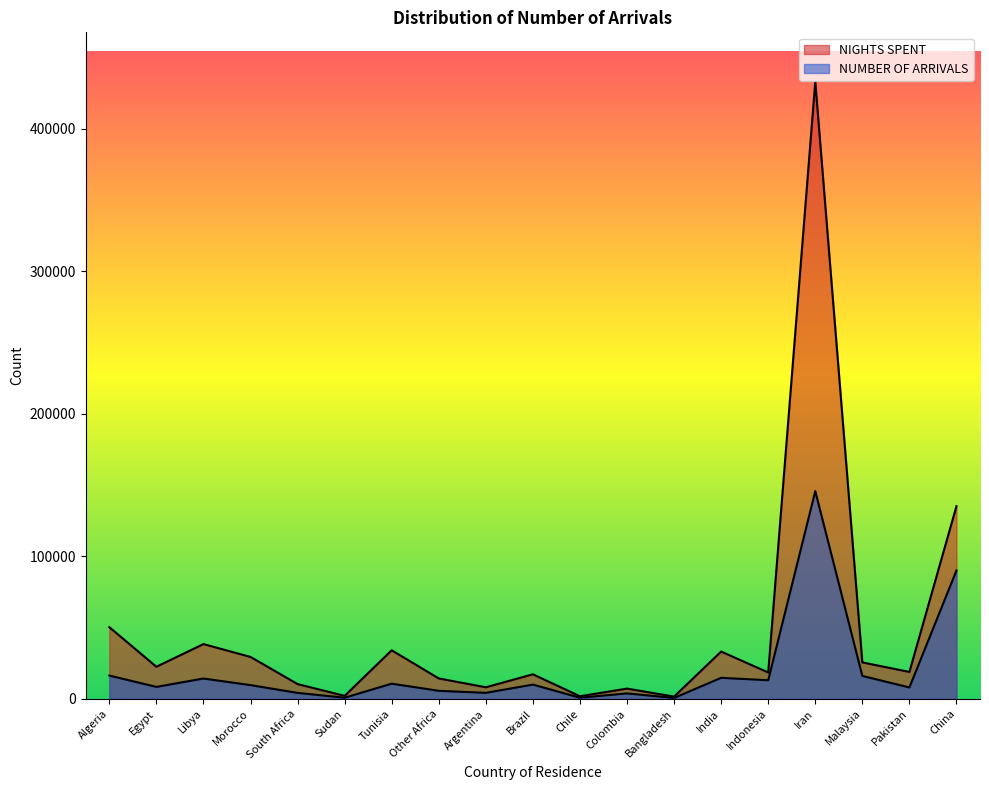

True or false: NIGHTS SPENT has a value of 22822 at Tunisia.

False